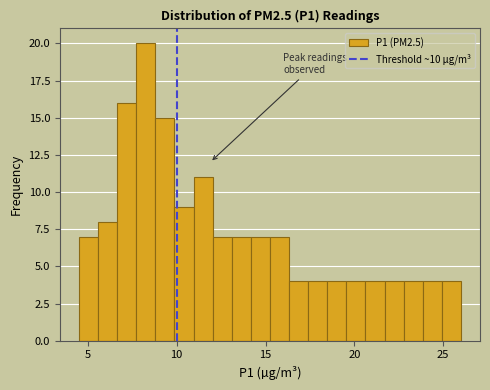

Around what value on the x-axis is the tallest bar? Give the approximate position of its centre, as read against the axis.

8.5